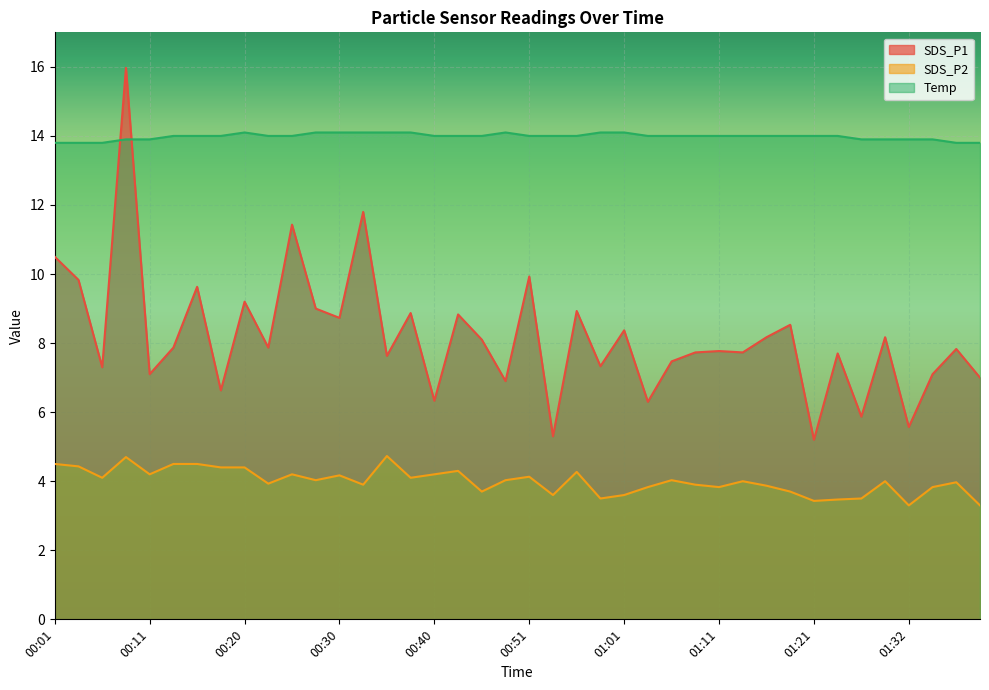

Is it true that SDS_P1 equals 5.2 at 01:21?

True